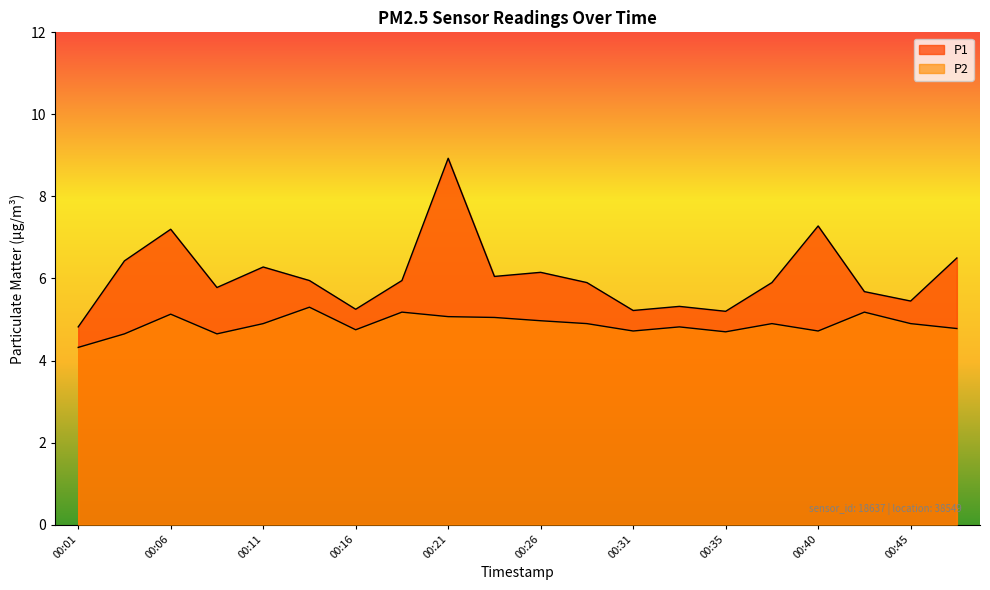

The value of P1 at 00:48 is 6.5. True or false?

True